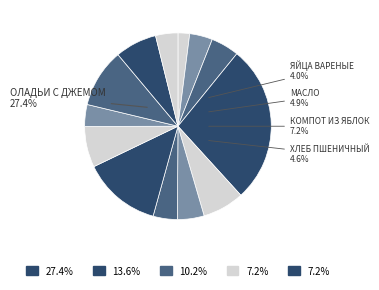

Rank the categories by value from lowest to highest.

САЛАТ ИЗ КАПУСТЫ, КОТЛЕТЫ ИЗ ПТИЦЫ, ХЛЕБ РЖАНОЙ, ЯЙЦА ВАРЕНЫЕ, АПЕЛЬСИН, ХЛЕБ ПШЕНИЧНЫЙ, МАСЛО, СУП С МАКАРОННЫМИ, КОМПОТ ИЗ ЯБЛОК, КОМПОТ ИЗ ПЛОДОВ, ПЮРЕ КАРТОФЕЛЬНОЕ, ПЕЧЕНЬЕ, ОЛАДЬИ С ДЖЕМОМ